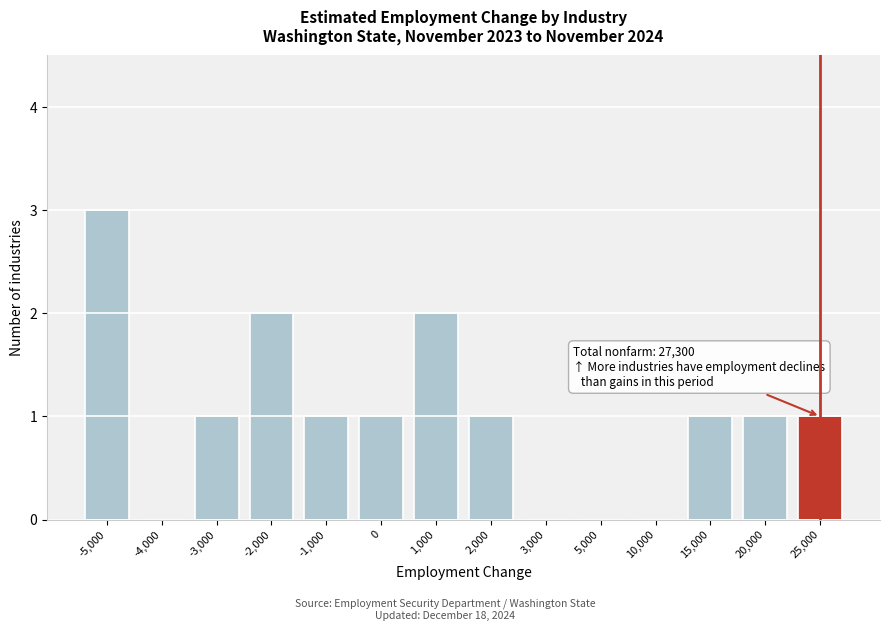

Reading left to right, list all the values displayed in this chart.

-5,000=3	-4,000=0	-3,000=1	-2,000=2	-1,000=1	0=1	1,000=2	2,000=1	3,000=0	5,000=0	10,000=0	15,000=1	20,000=1	25,000=1